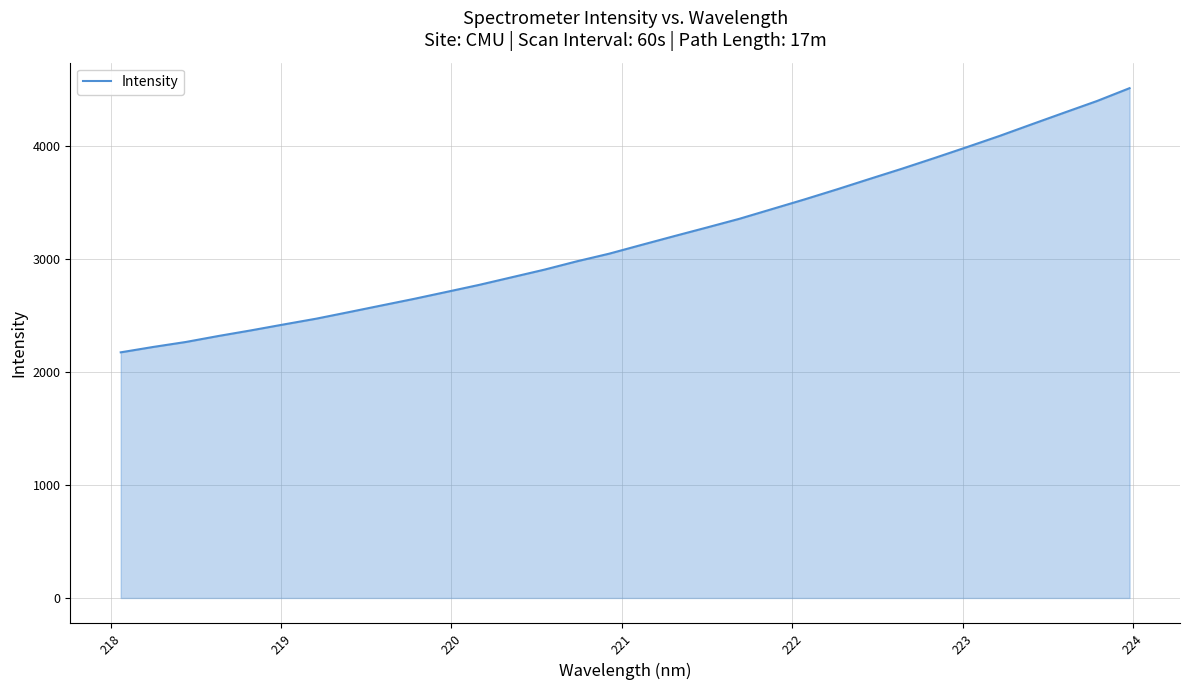

What is the minimum value shown in the chart?

2172.2